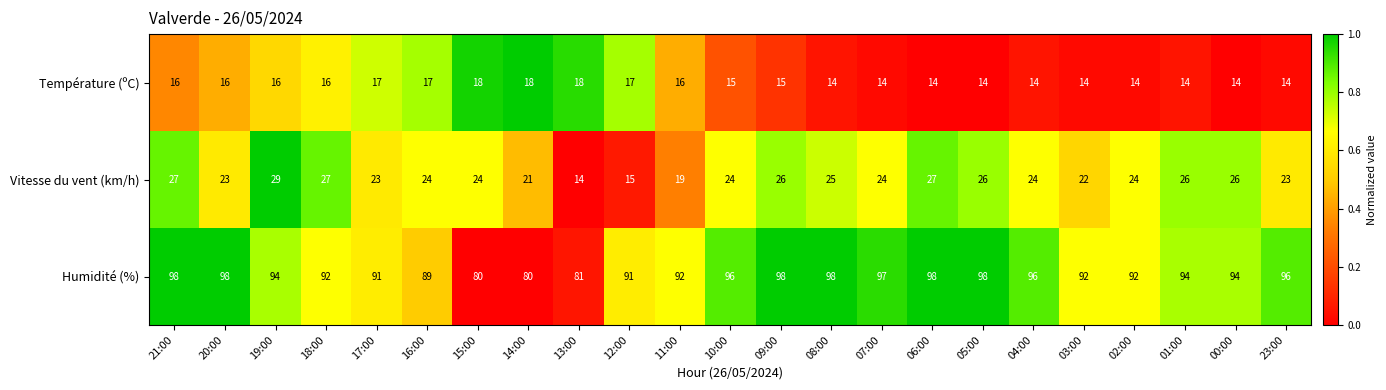

What is the spread (max minus min) of values at 00:00?

80